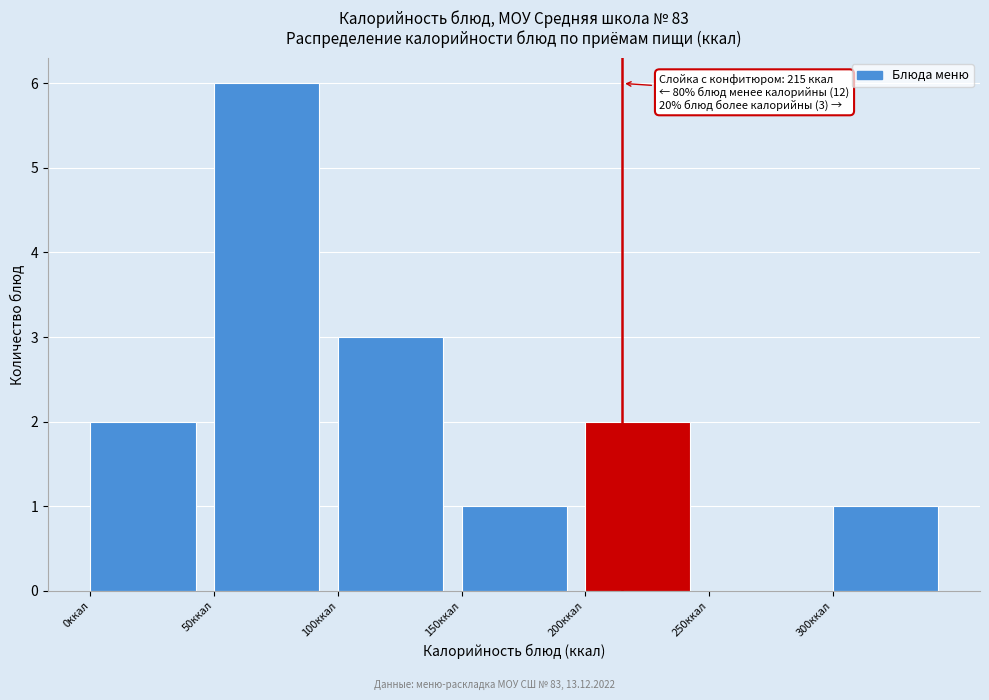

Which range on the x-axis has the tallest bar?

50 to 100